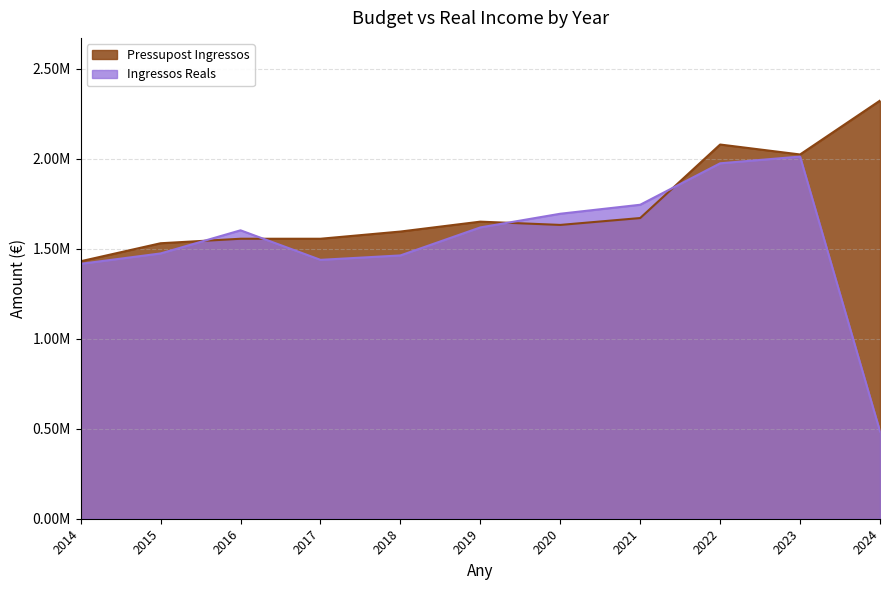

What is the difference between the maximum and minimum values in the Pressupost Ingressos series?

892240.0